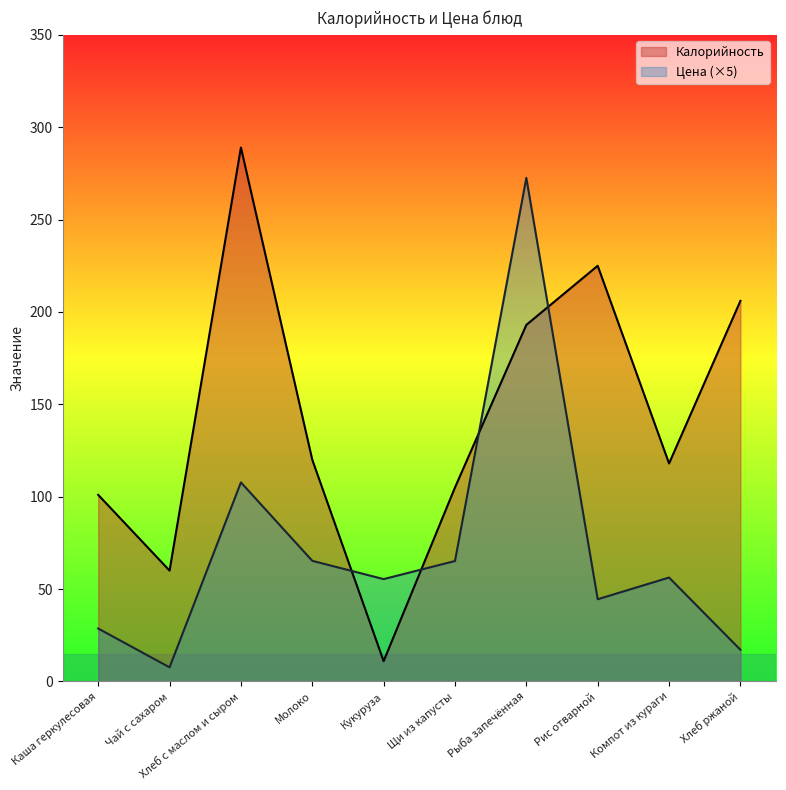

The Калорийность series shows 11.0 at Кукуруза. True or false?

True